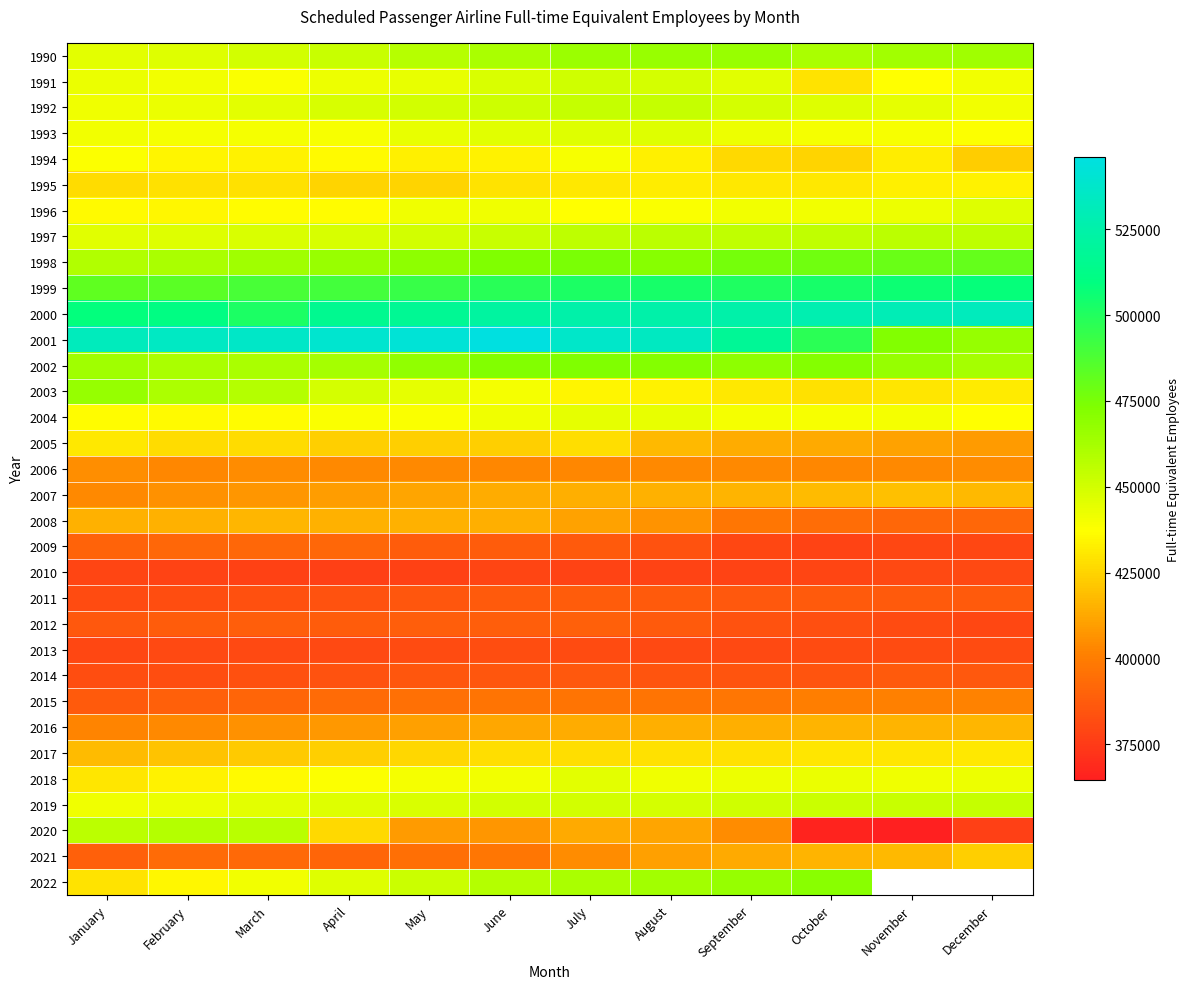

Which series has the largest total across all categories?

2001